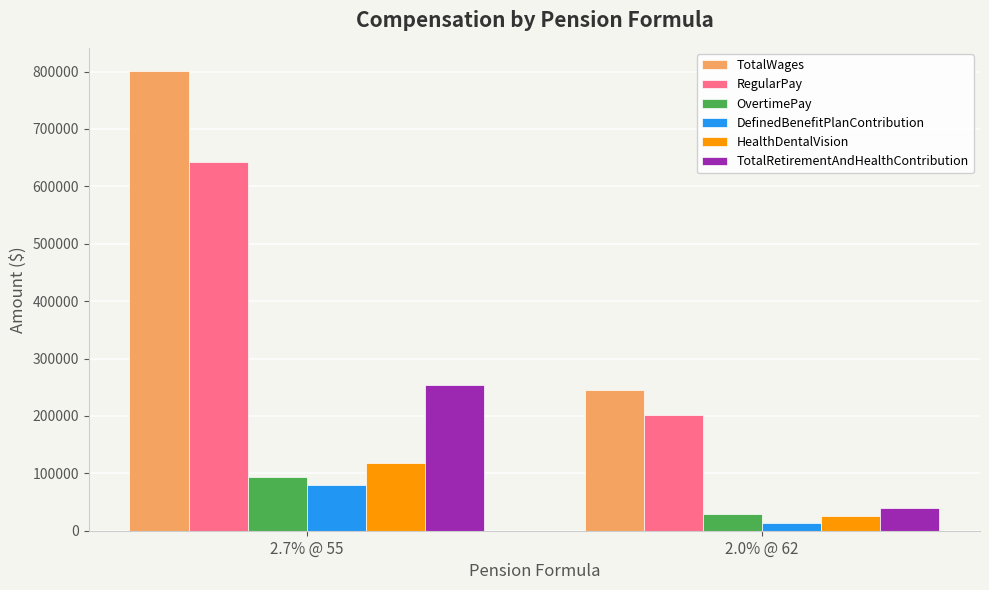

Which category has the highest value across all series?

2.7% @ 55